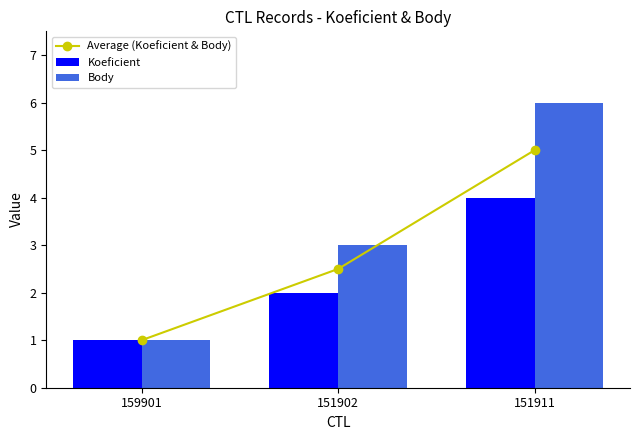

What is the greatest value displayed?

6.0